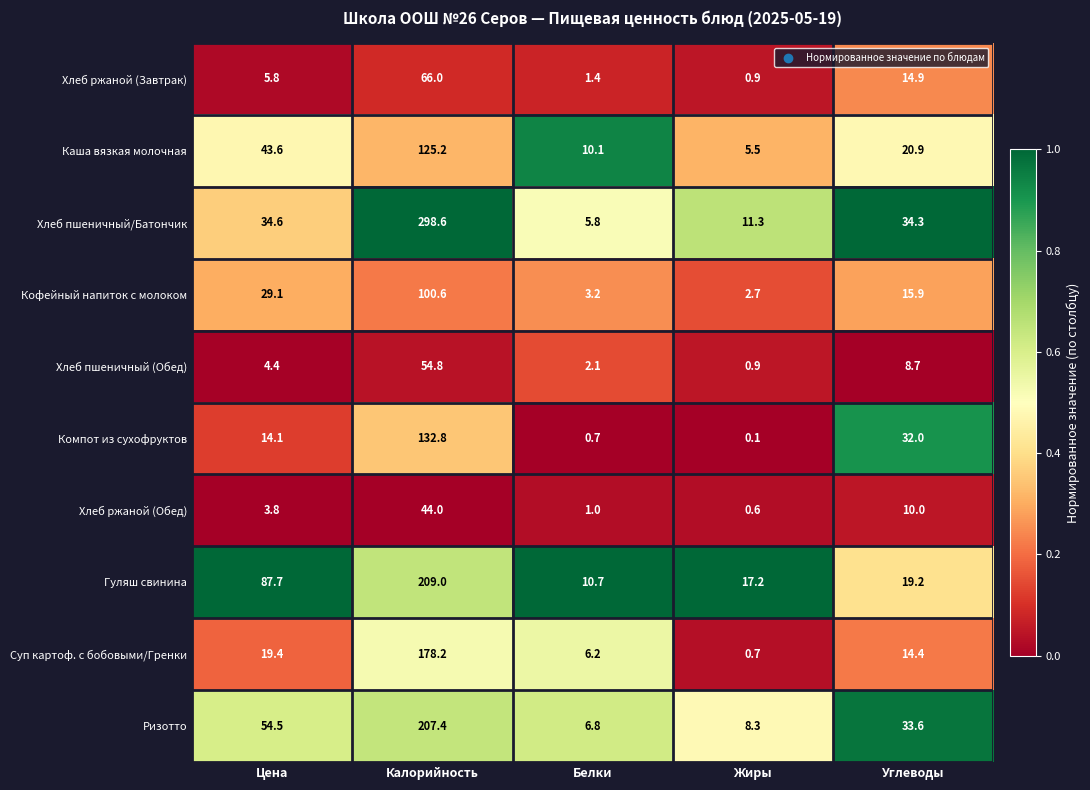

What value does the Хлеб ржаной (Завтрак) series have at Калорийность?

66.0